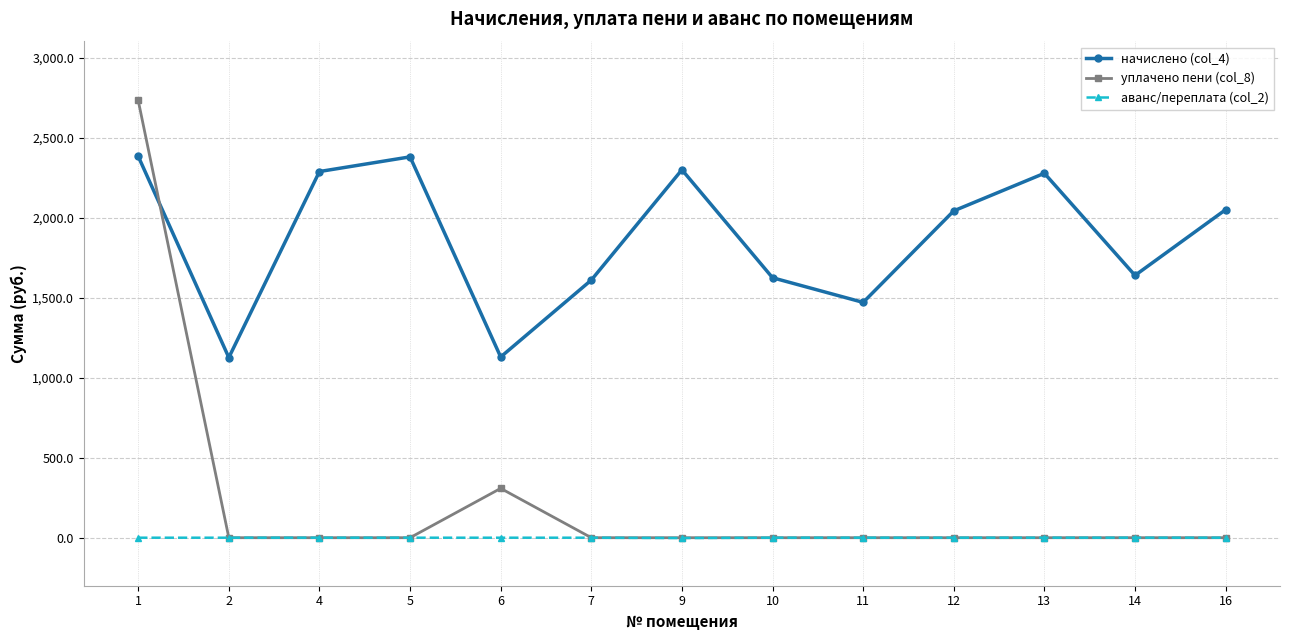

True or false: начислено (col_4) has more than 1 points higher than both neighbors.

True